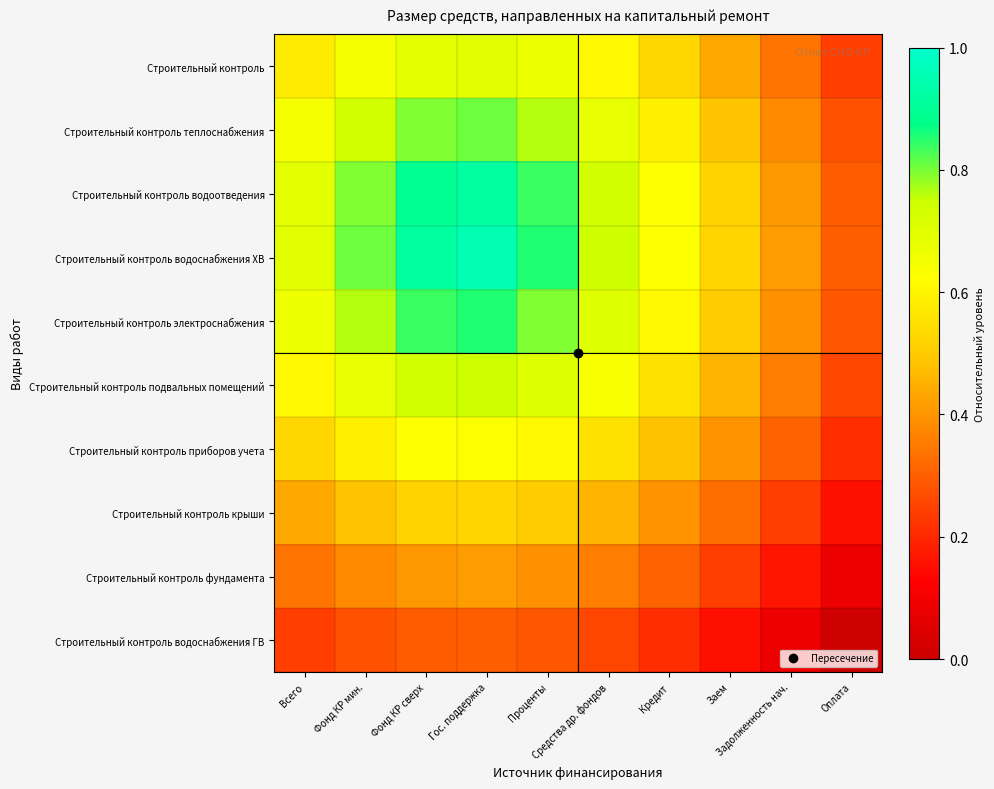

What is the difference between the highest and lowest values at Задолженность нач.?

0.3